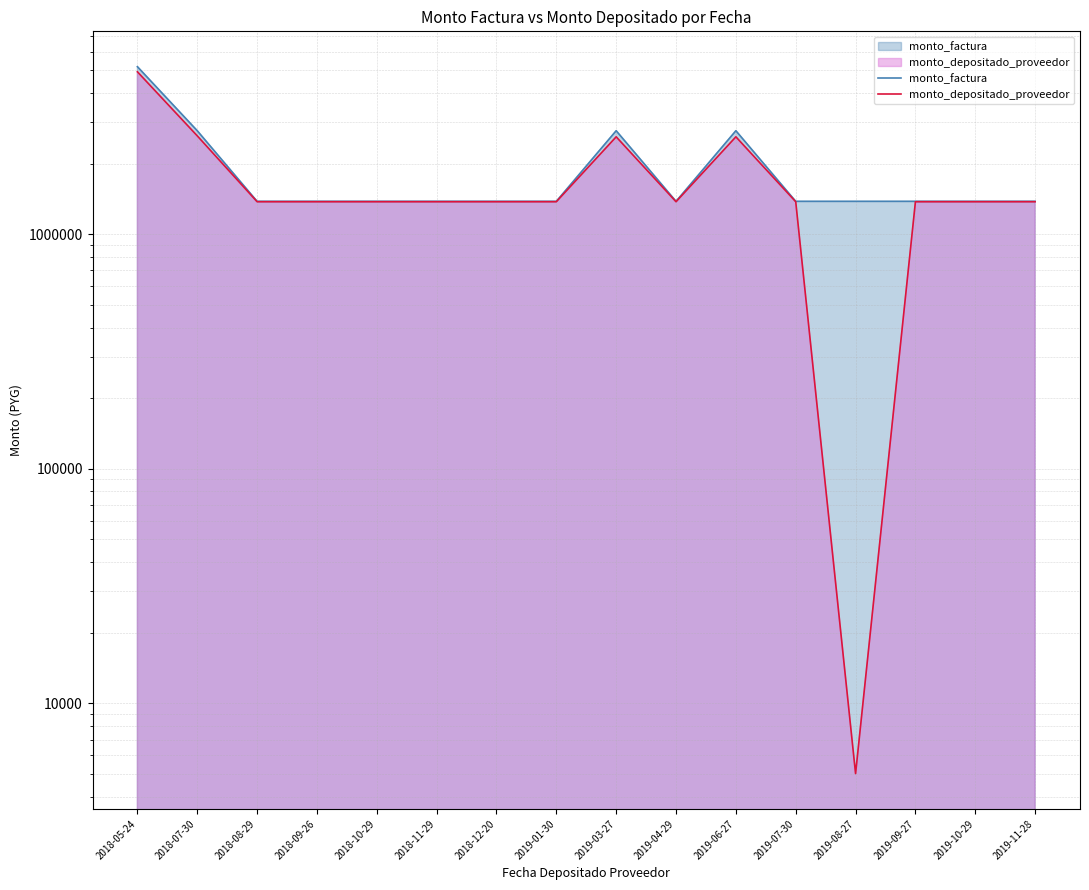

What is the label of the 5th point from the right?

2019-07-30